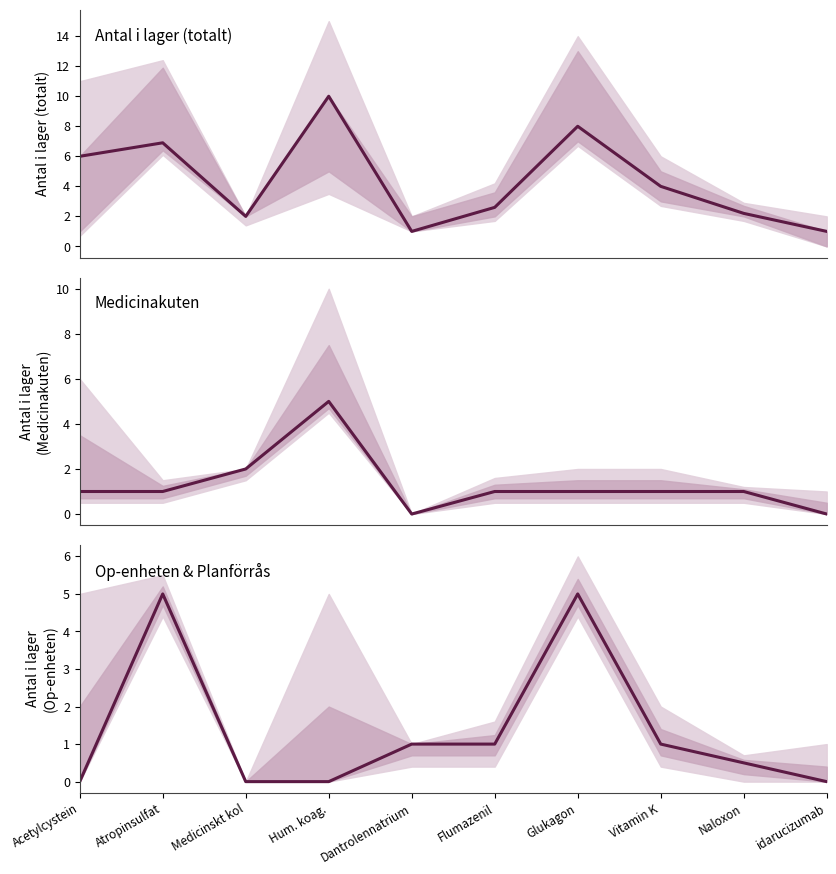

At which label is Antal i lager (totalt) closest to 5?

Acetylcystein